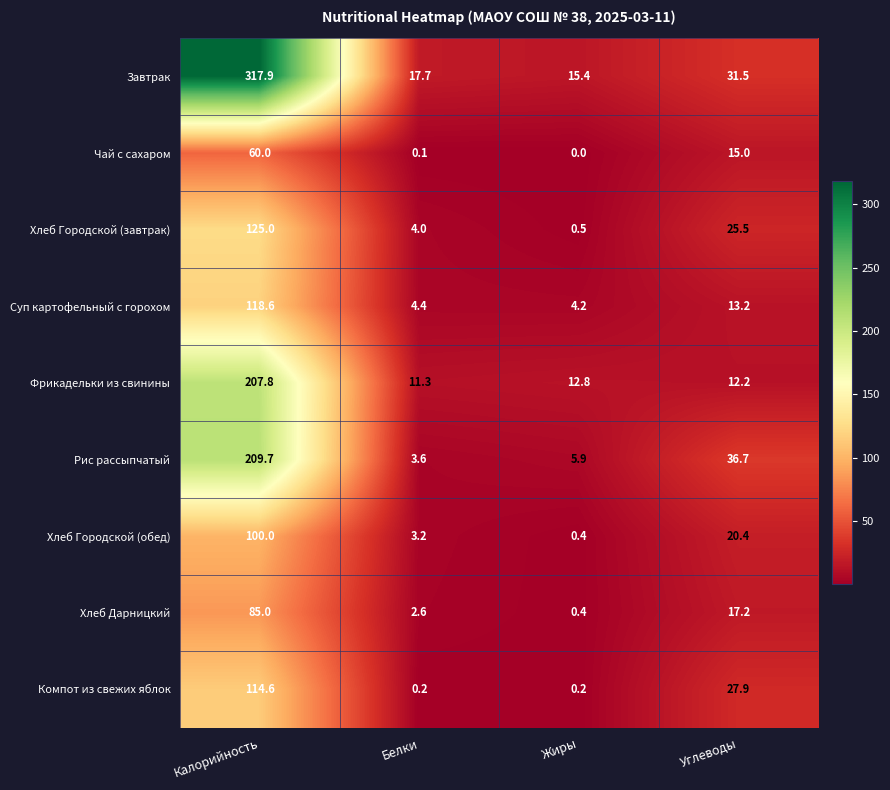

Rank the series by their maximum value, from highest to lowest.

Завтрак, Рис рассыпчатый, Фрикадельки из свинины, Хлеб Городской (завтрак), Суп картофельный с горохом, Компот из свежих яблок, Хлеб Городской (обед), Хлеб Дарницкий, Чай с сахаром